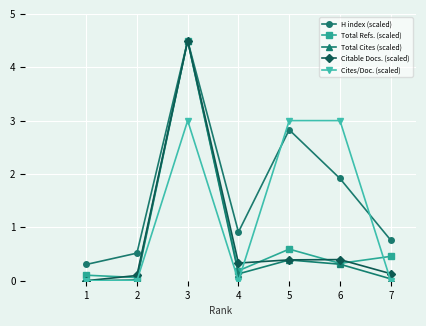

Where is the first local maximum for Total Refs. (scaled)?

3